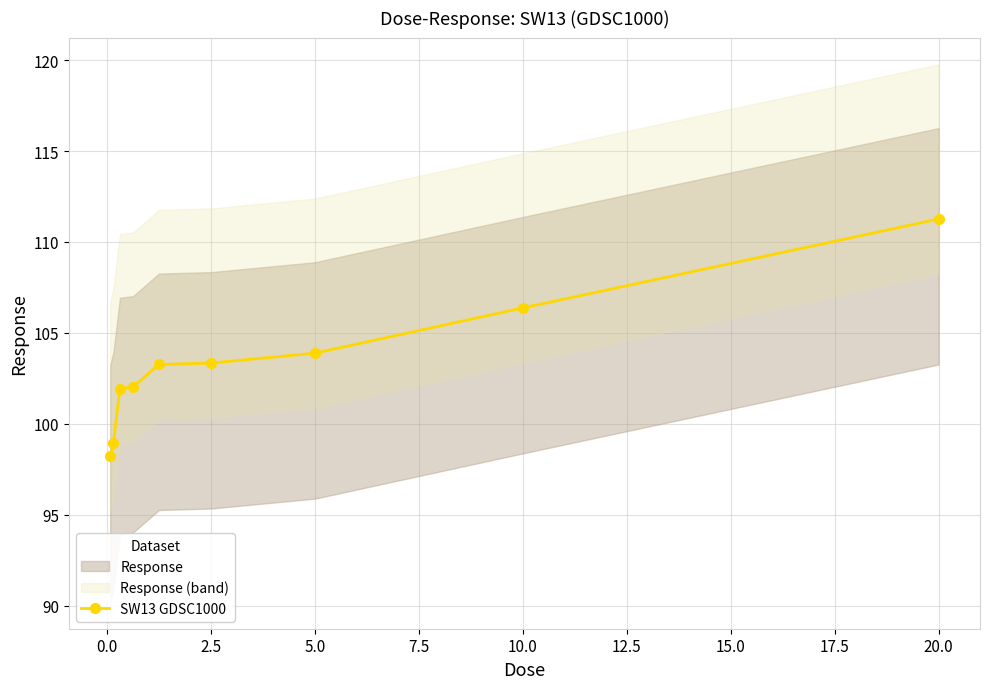

What is the highest value of the SW13 GDSC1000 series?

111.3